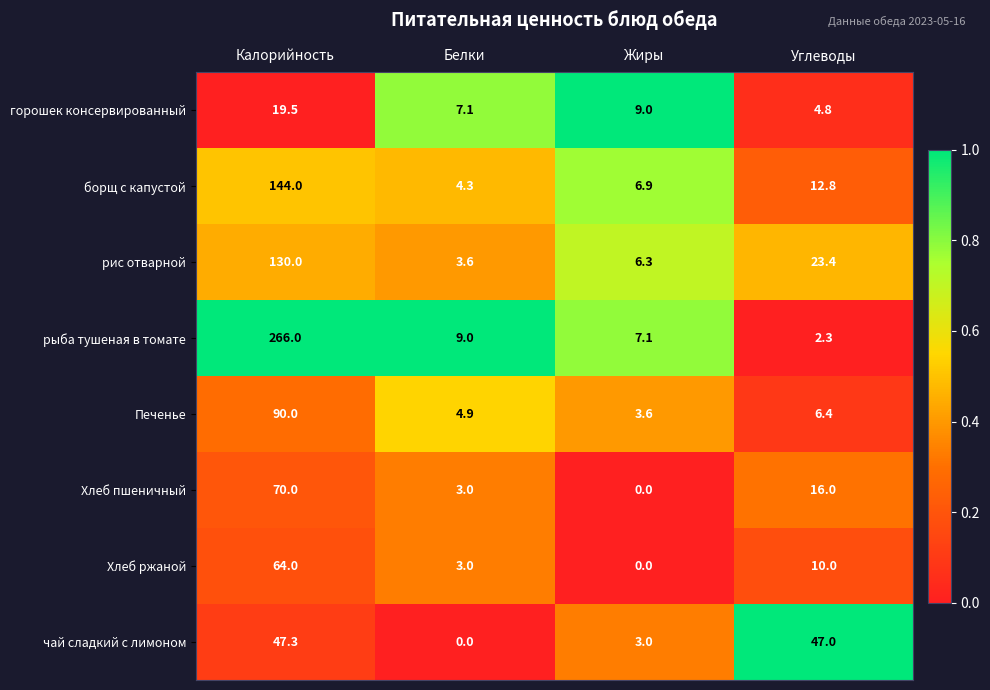

List the series in order of their peak value, lowest first.

горошек консервированный, чай сладкий с лимоном, Хлеб ржаной, Хлеб пшеничный, Печенье, рис отварной, борщ с капустой, рыба тушеная в томате